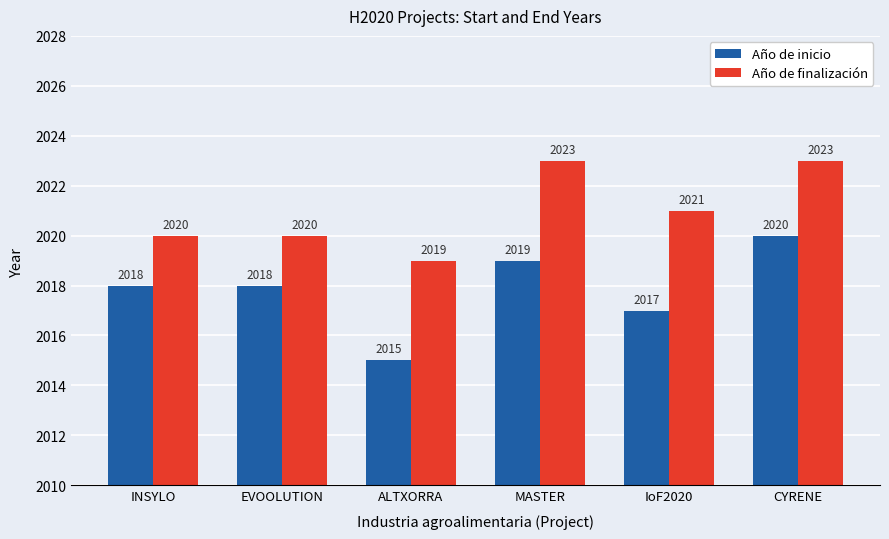

Read the Año de finalización value at CYRENE.

2023